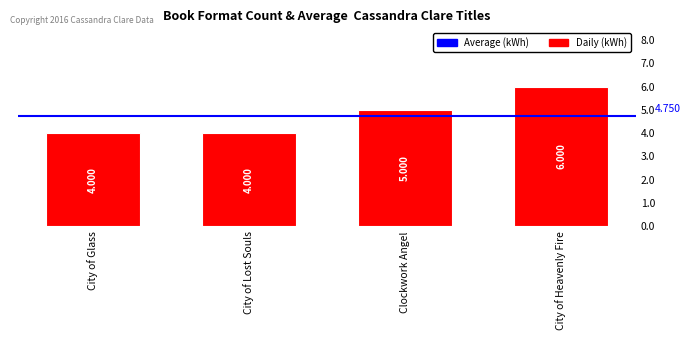

What is the approximate value at City of Lost Souls?

4